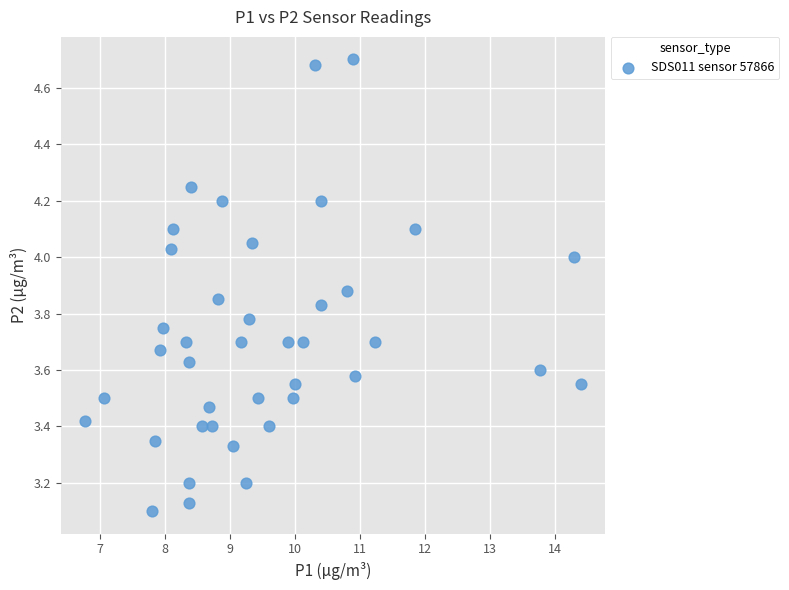

What is the range of Y values (max minus min)?

1.6